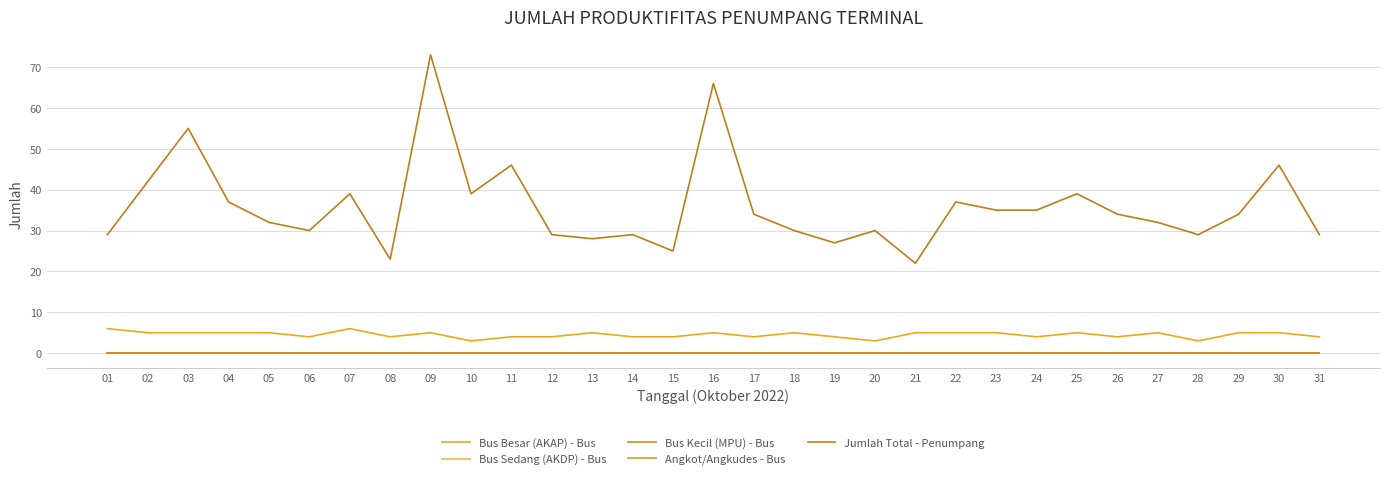

Is this an area chart (filled region under the line)?

No